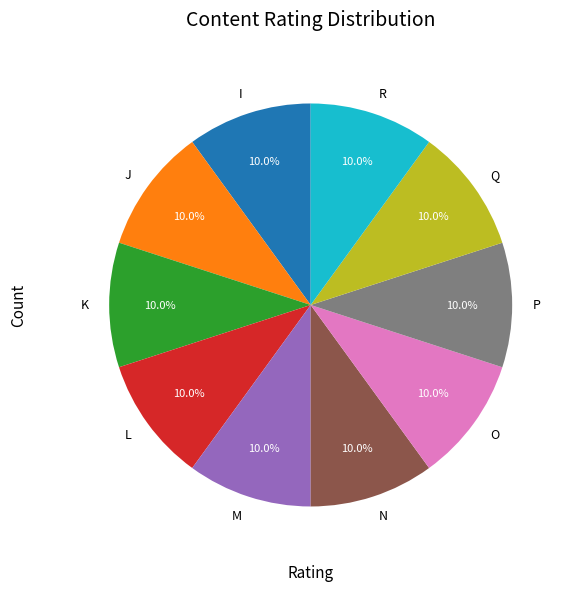

What percentage do R and O together represent?

20.0%